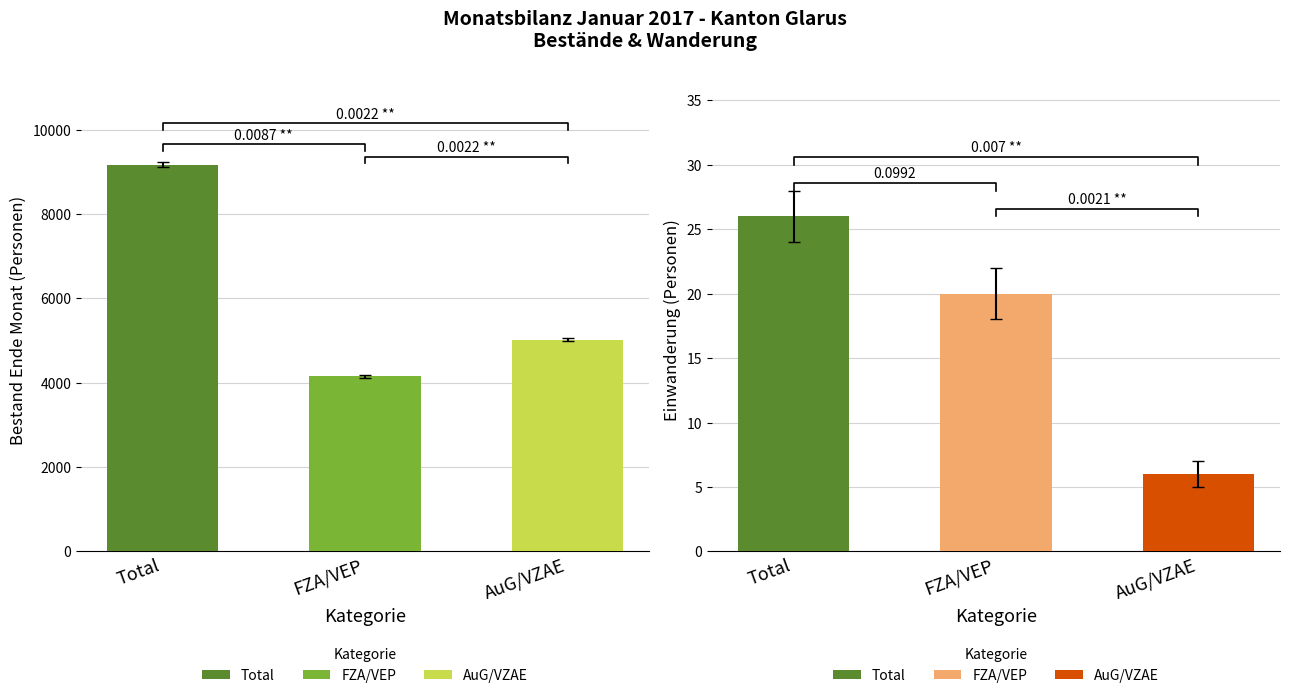

True or false: Total has a value of 6214 at AuG/VZAE
Bewilligung.

False